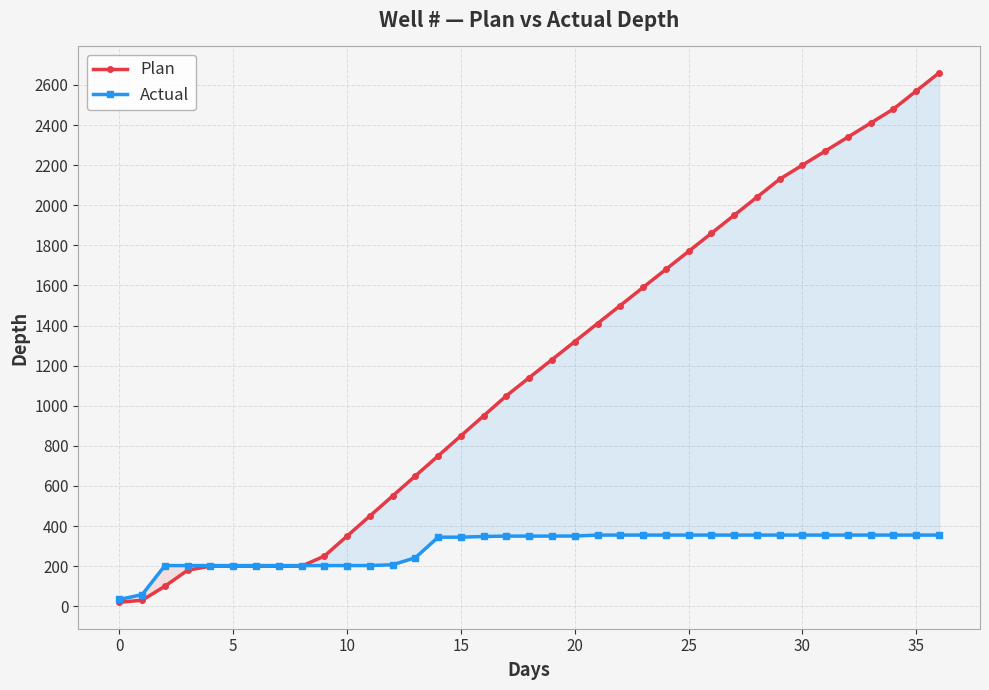

At which category is the sum across all series the highest?

36